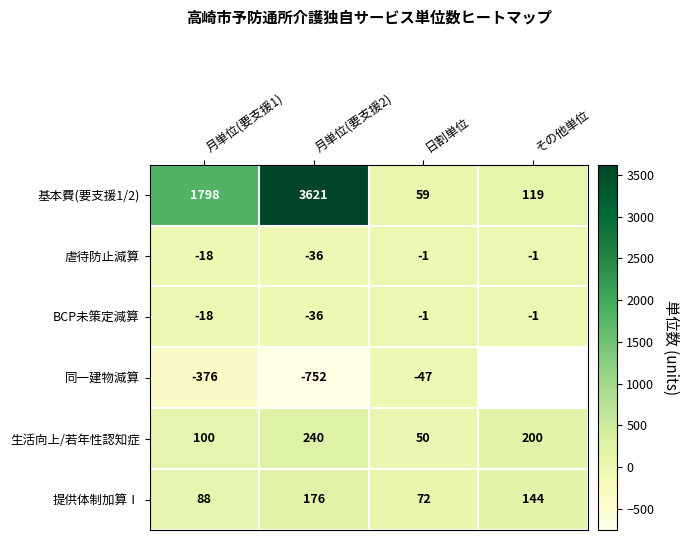

How many 提供体制加算Ⅰ values are between 88 and 176?

3